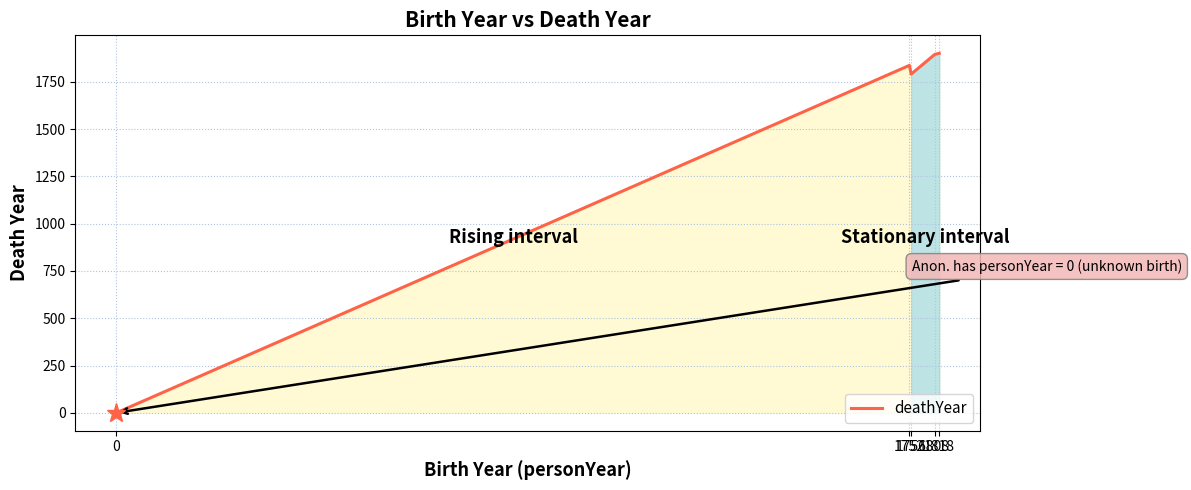

The chart shows a value of 1895 at 1808. True or false?

True